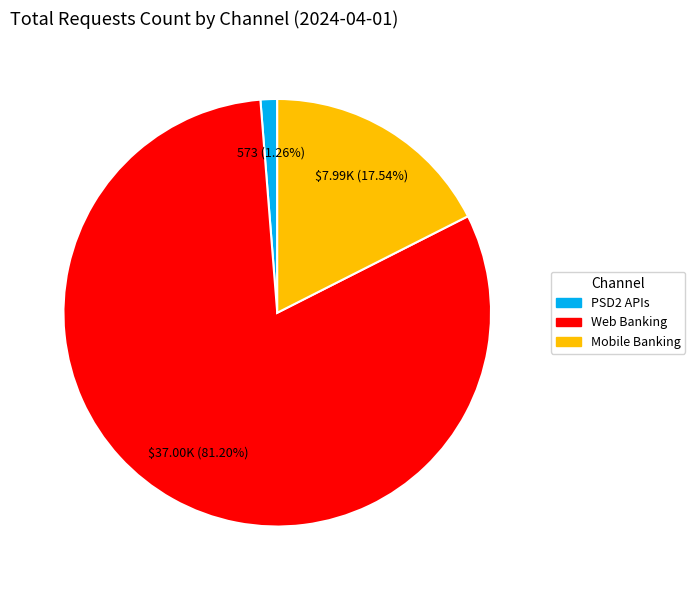

Rank the categories by value from highest to lowest.

Web Banking, Mobile Banking, PSD2 APIs